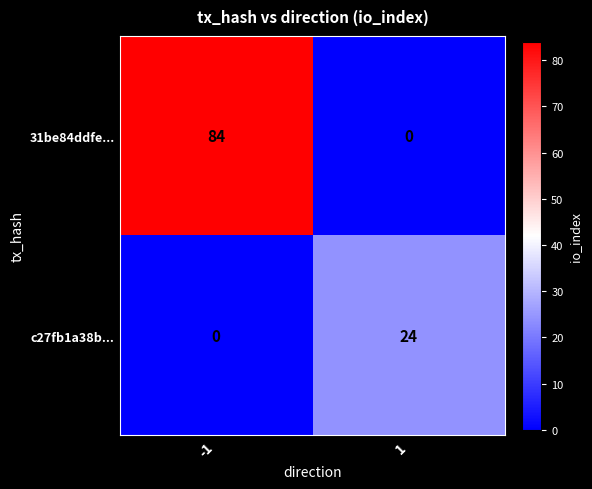

List the series in order of their overall mean, highest first.

31be84ddfe..., c27fb1a38b...